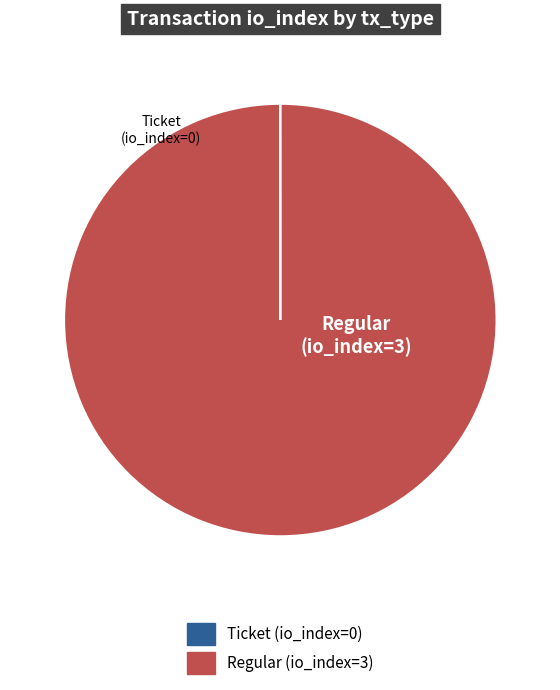

Which category has the biggest portion of the pie?

Regular